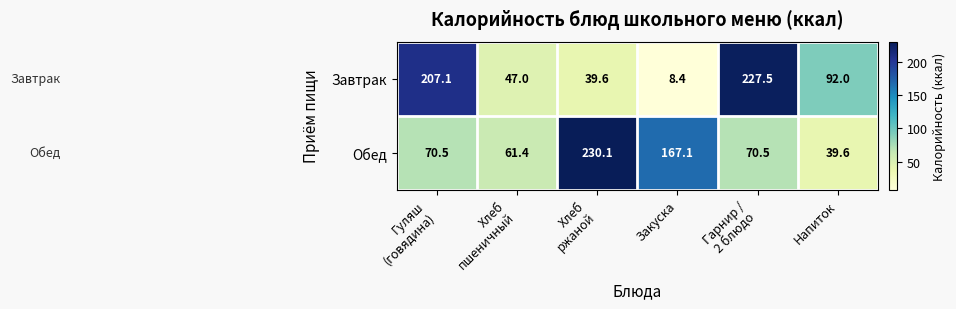

What is the sum of all Завтрак values?

621.6